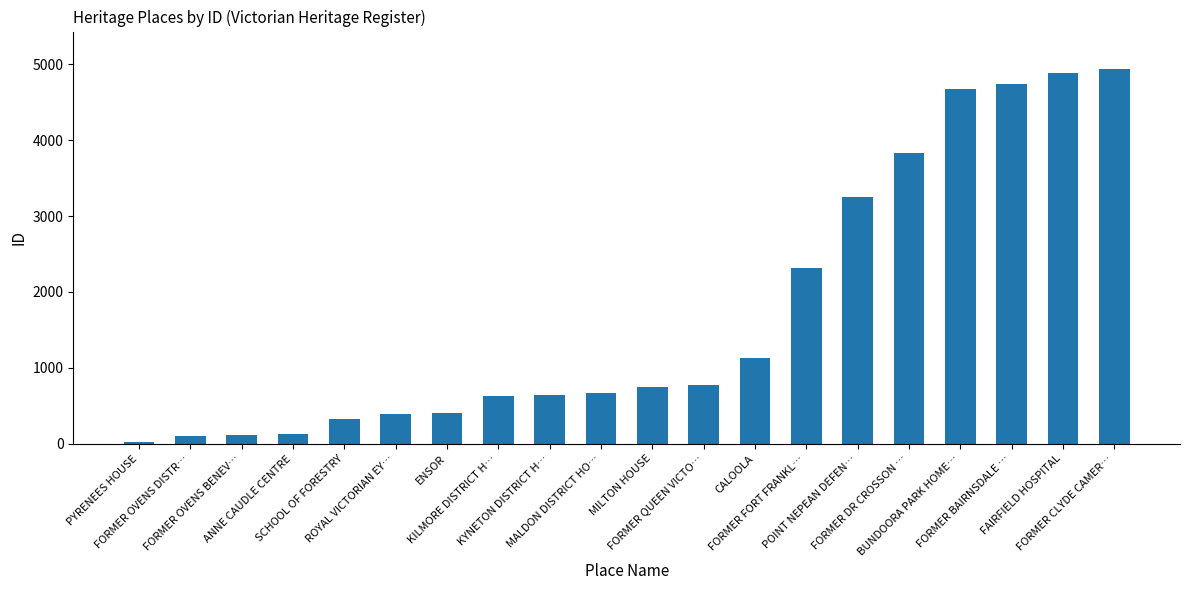

What is the label of the 2nd bar from the left?

FORMER OVENS DISTR…